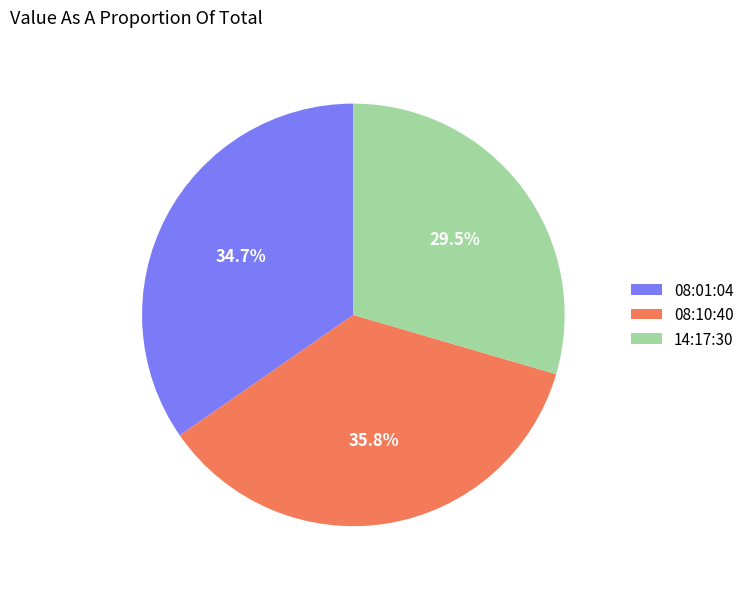

Rank the categories by value from highest to lowest.

08:10:40, 08:01:04, 14:17:30